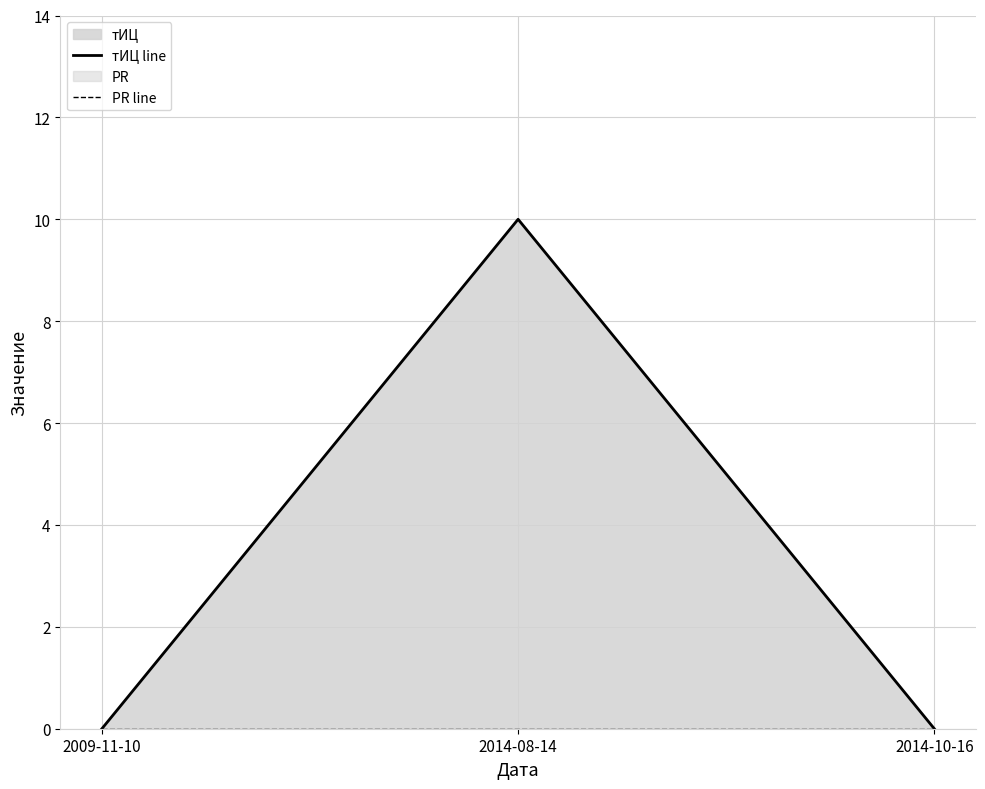

Is it true that PR line equals 0 at 2014-08-14?

True